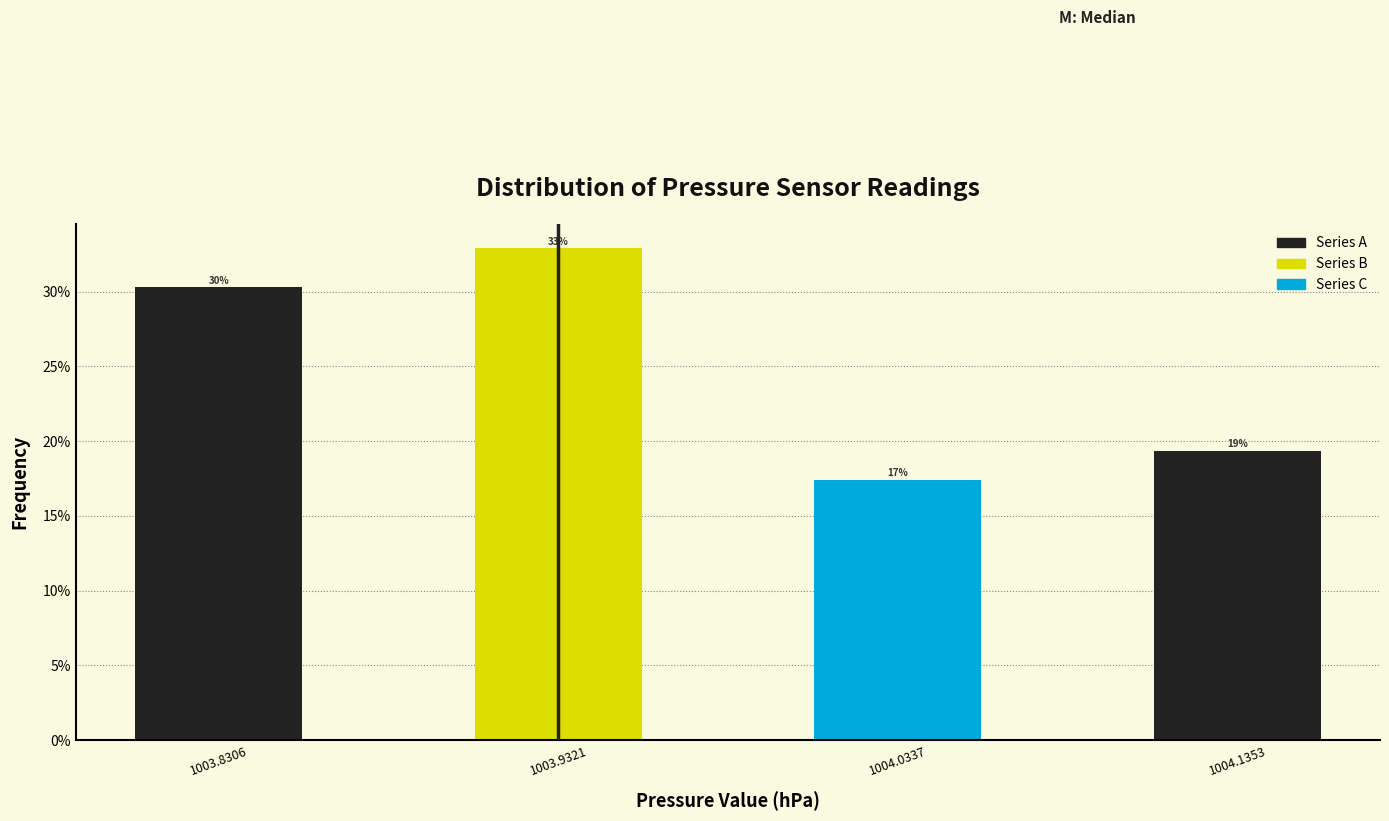

How many bars are there in total?

4